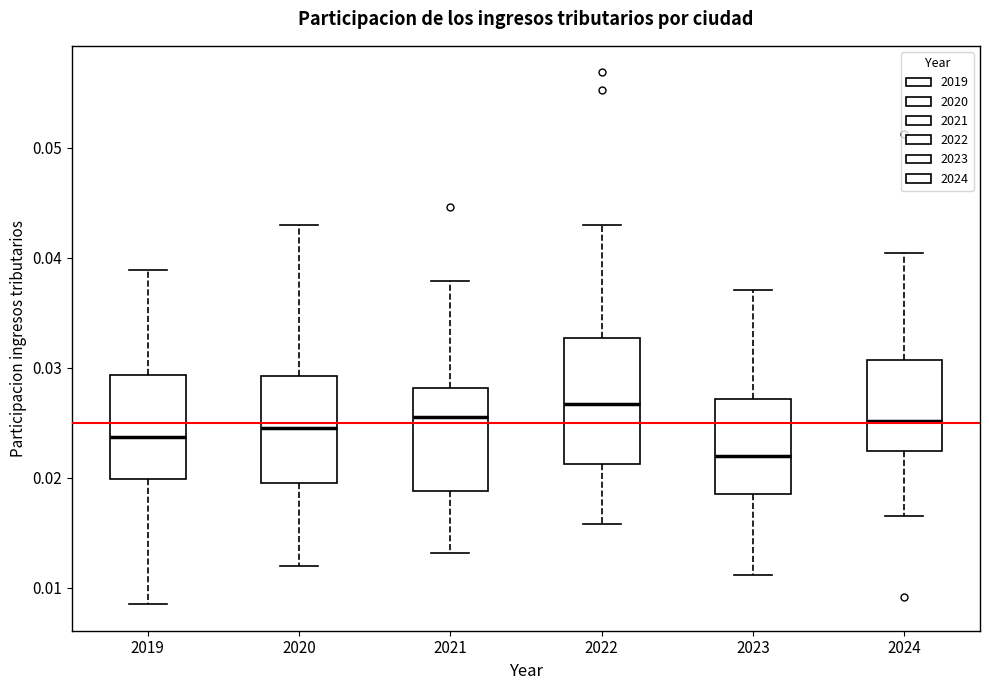

Where is the lower edge of the box at x = 2021 on the y-axis? The values are not printed on the chart, so give them approximately, as read against the axis.

0.019